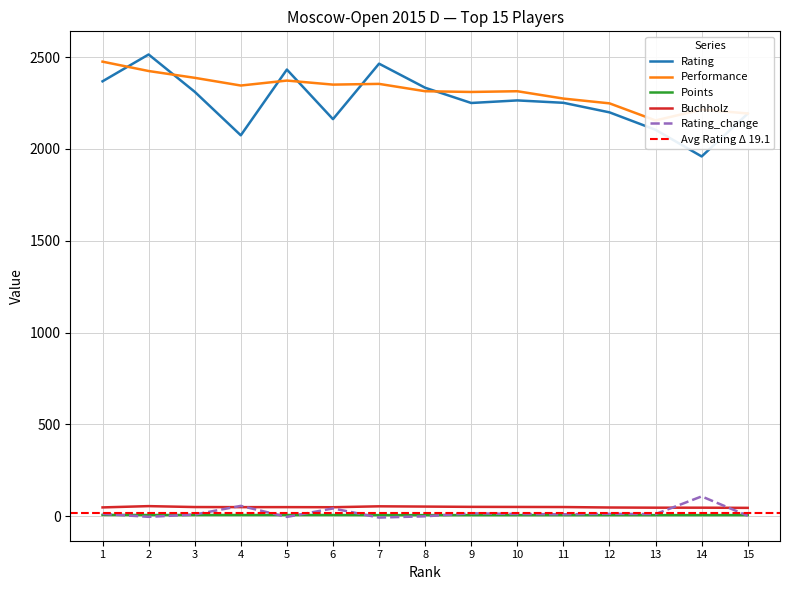

After their last crossing, which series has the higher values: Rating_change or Buchholz?

Buchholz